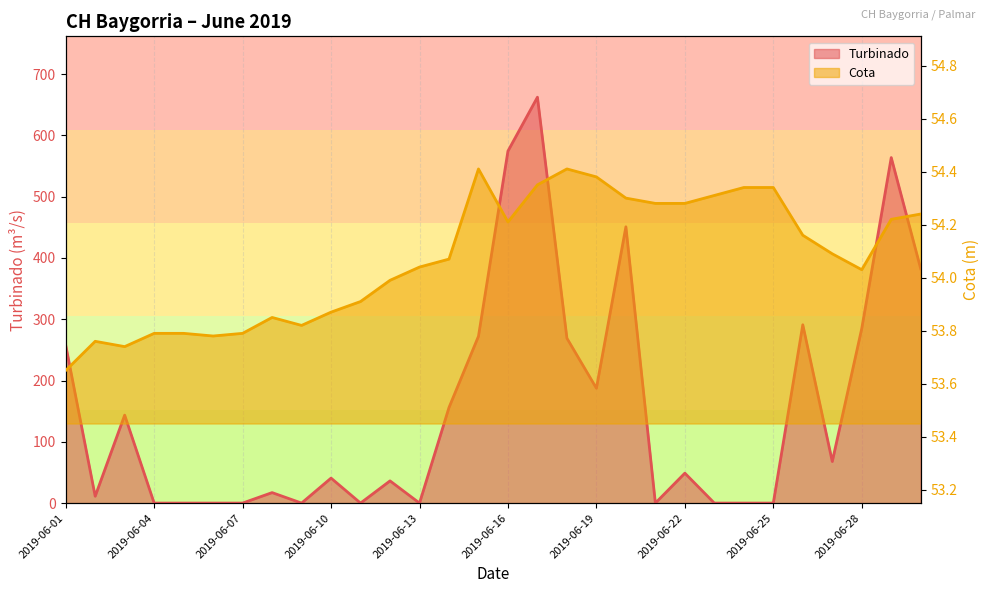

Where is Turbinado nearest to the value 331?

2019-06-26